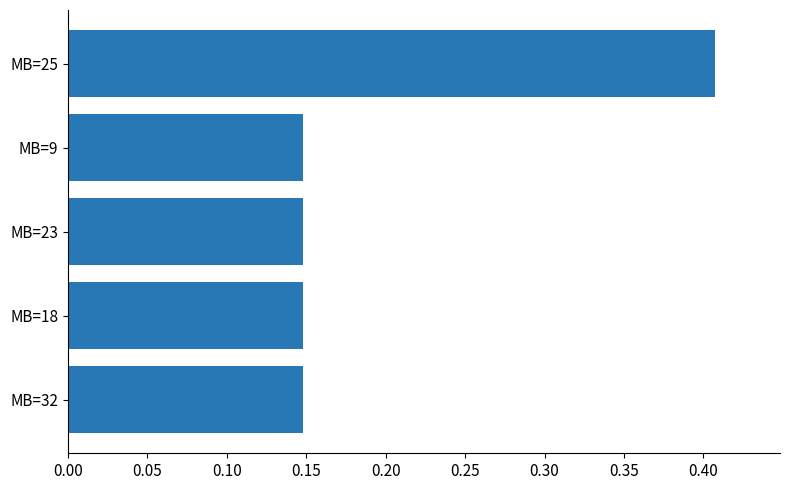

What is the difference between the maximum and minimum values?

0.3